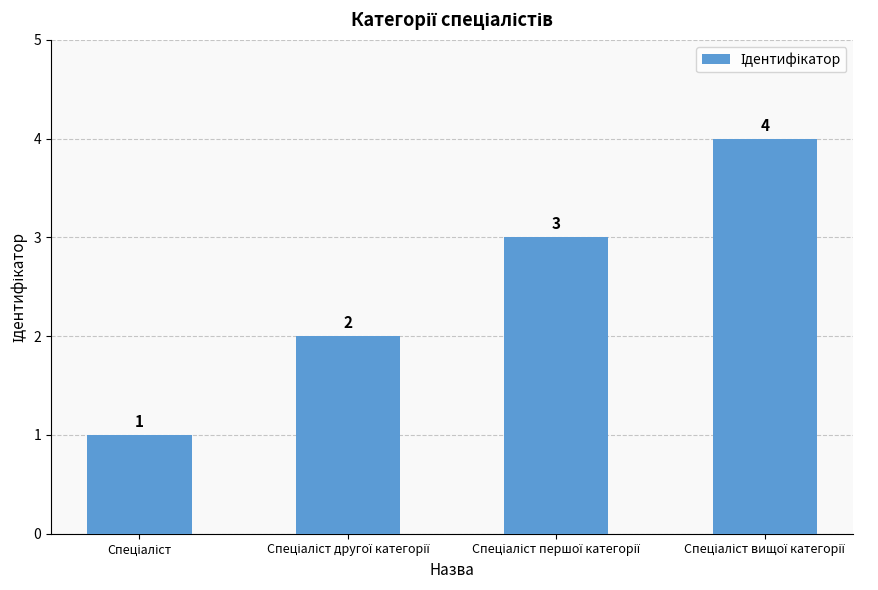

What is the value of the 1st bar from the left?

1